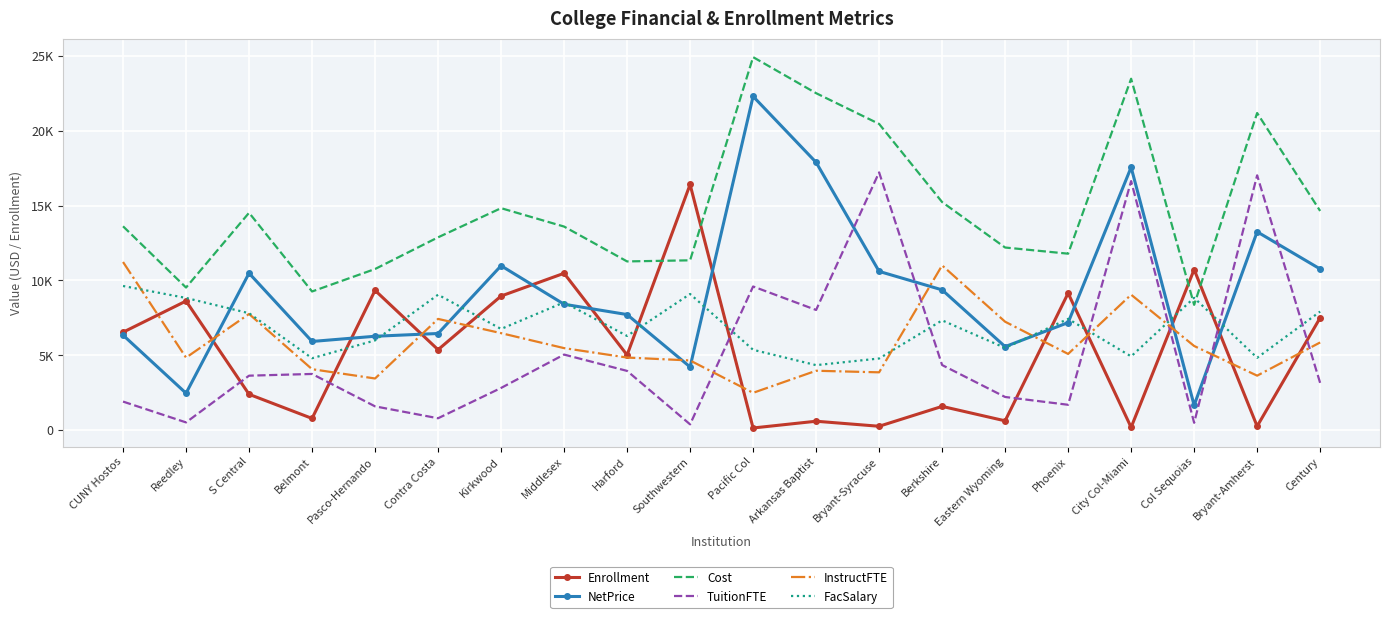

What is the lowest value of the NetPrice series?

1659